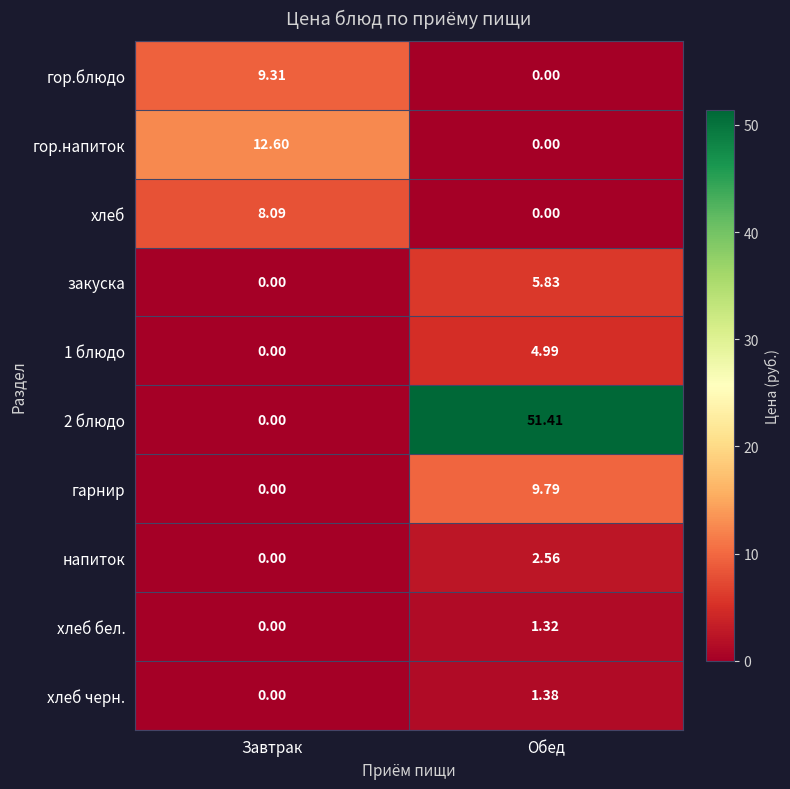

At which category is the sum across all series the highest?

Обед